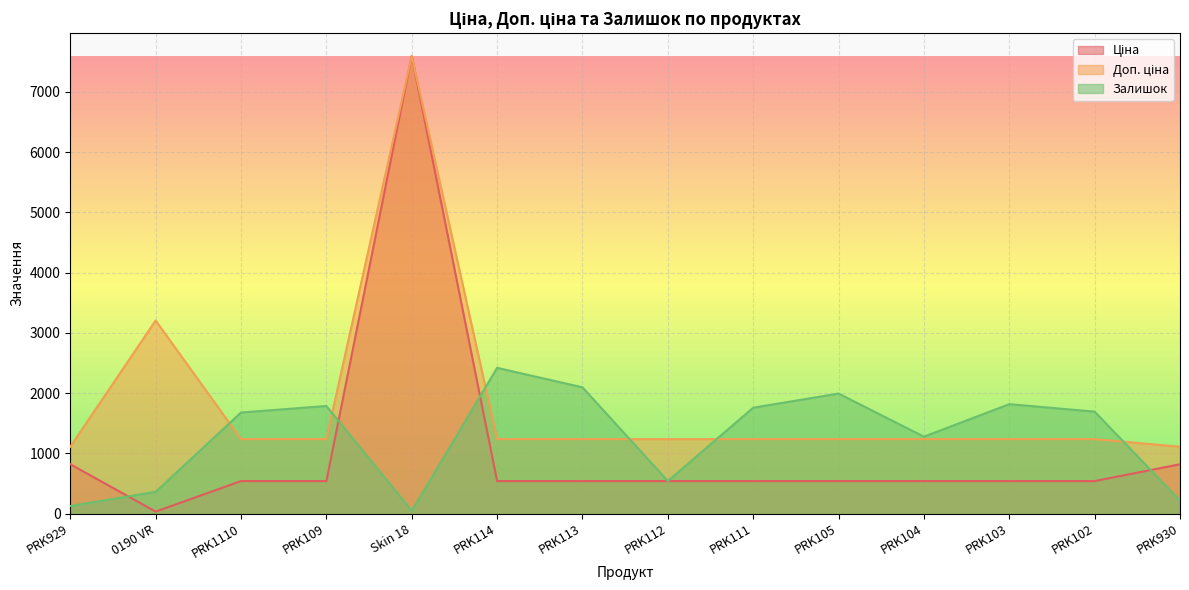

What is the highest value of the Доп. ціна series?

7596.5